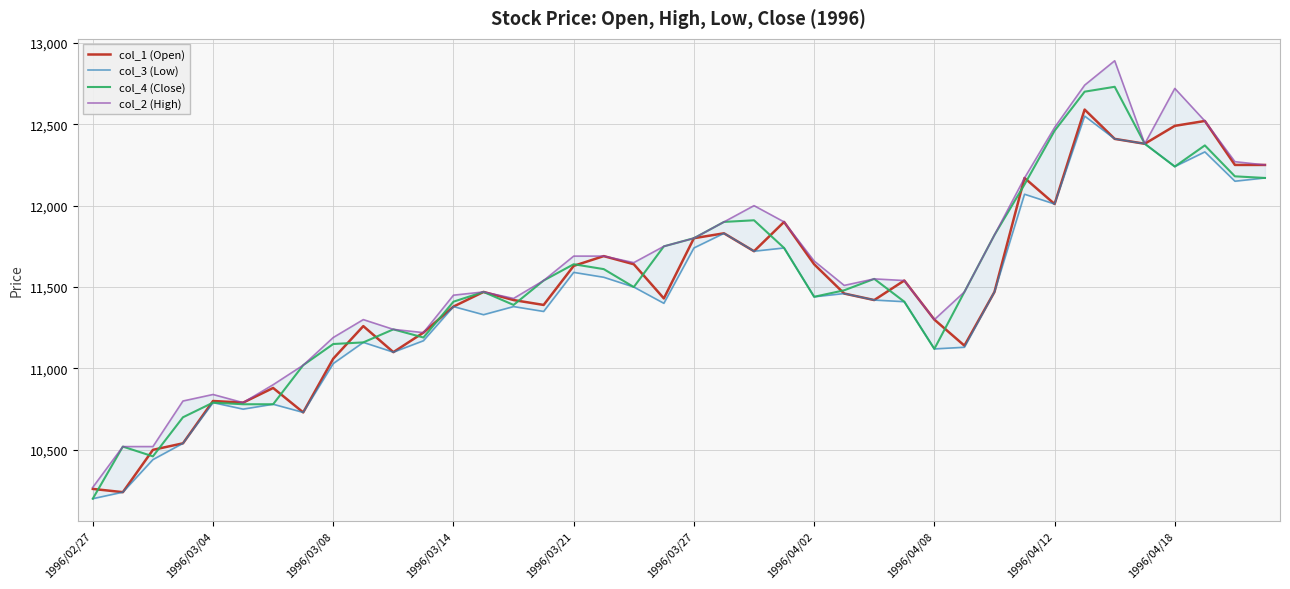

What is the maximum value for col_2 (High)?

12890